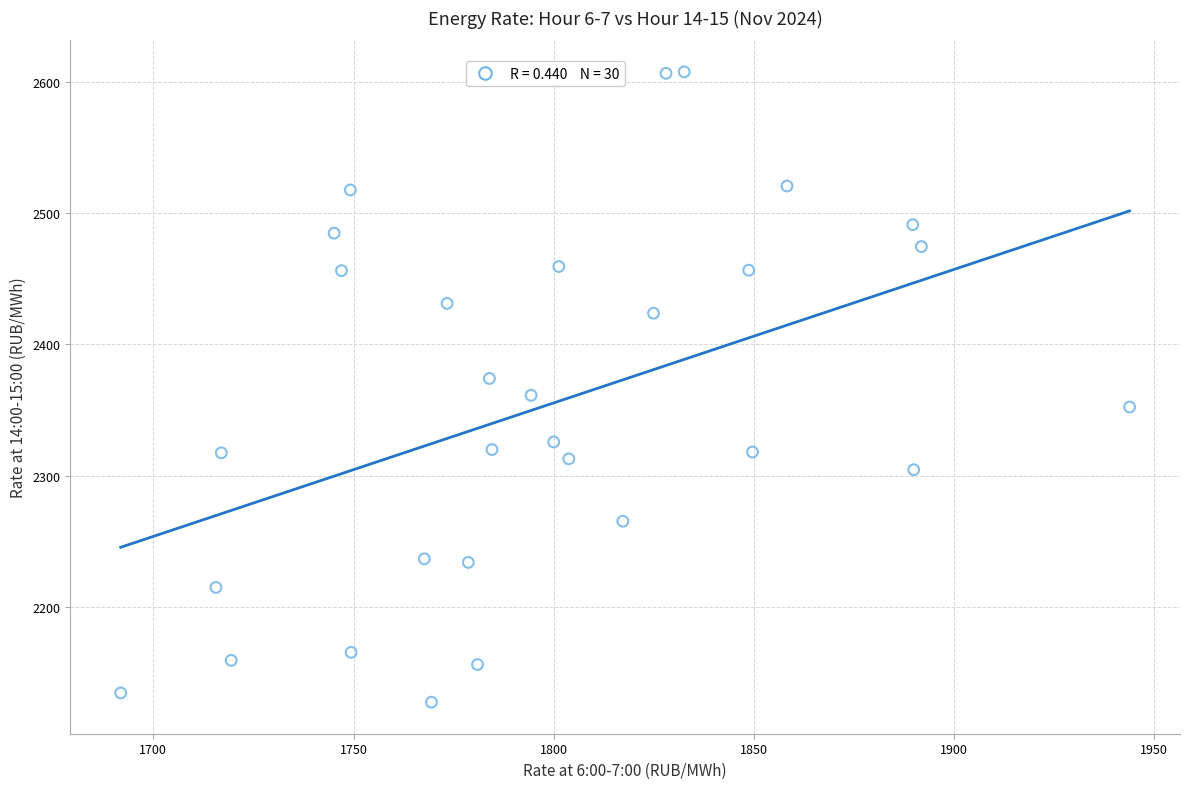

What is the range of X values (max minus min)?

252.0